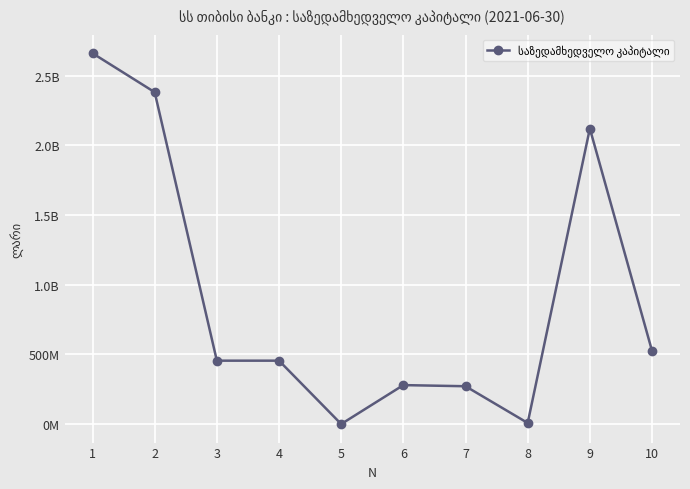

At which category does the data reach its first local valley?

5